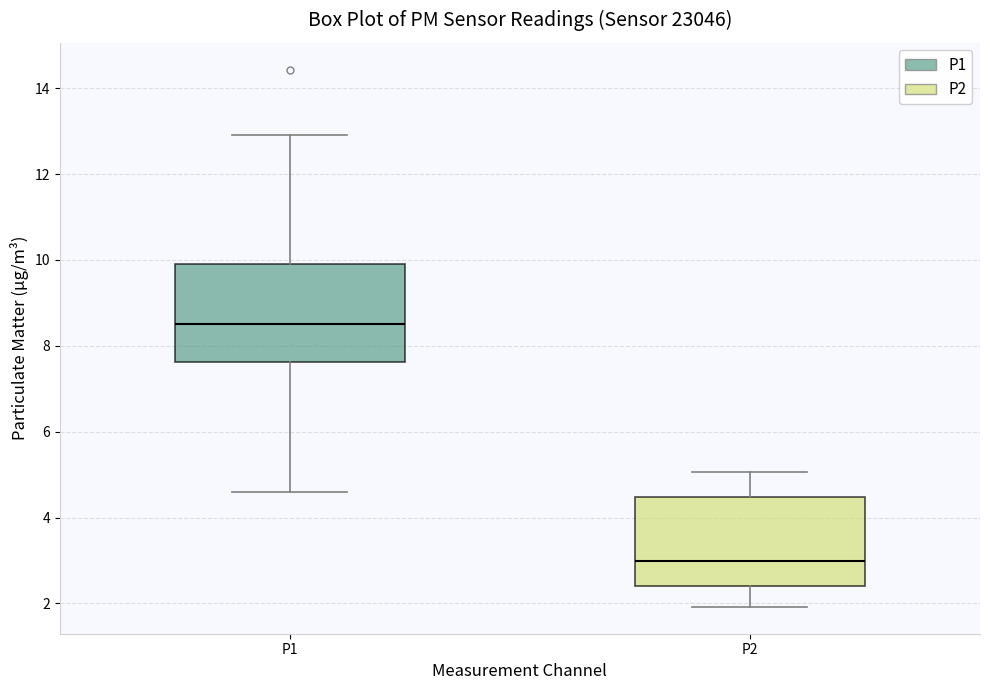

Reading left to right, read every box against the y-axis: the position of its median line, the range the box covers, and the ends of its whiskers. The values are not printed on the chart, so give them approximately, as read against the axis.

P1: median 8.6, box 7.6 to 9.8, whiskers 4.6 to 13.0
P2: median 3.0, box 2.4 to 4.4, whiskers 2.0 to 5.0